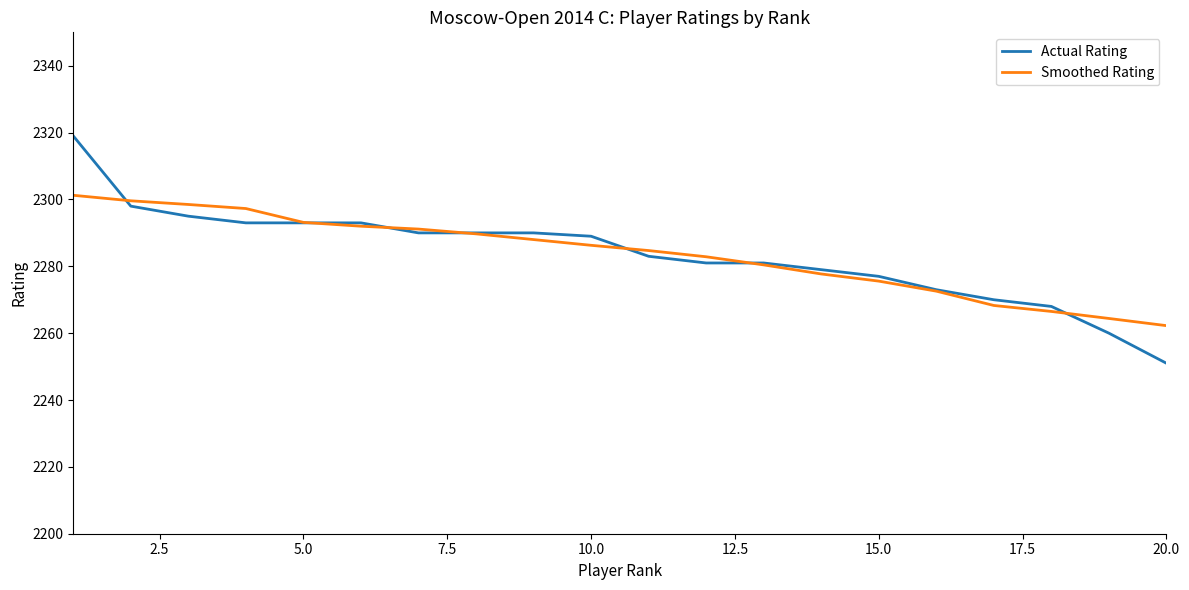

What is the difference between the maximum and minimum values in the Smoothed Rating series?

39.0